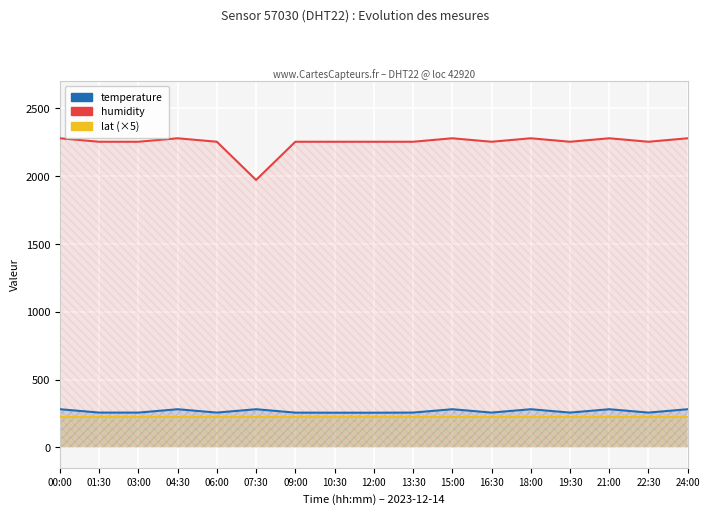

True or false: lat (×5) and humidity intersect in this chart.

False